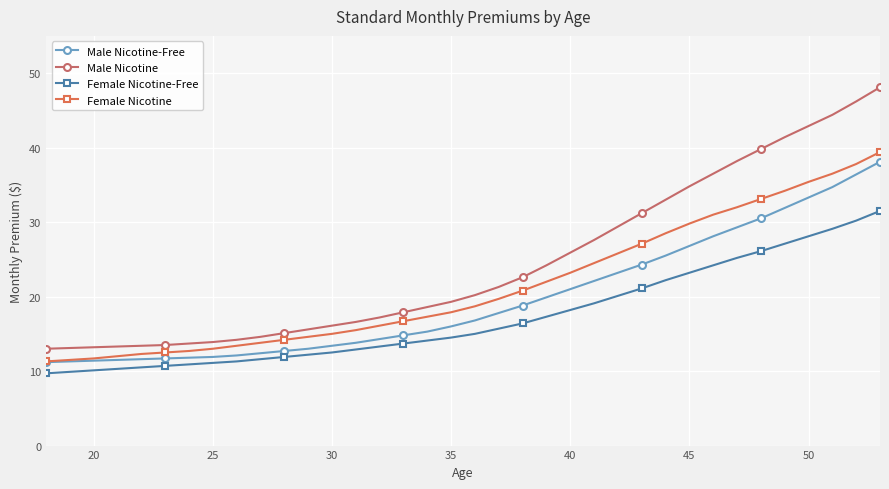

How many data points does each series have?

36